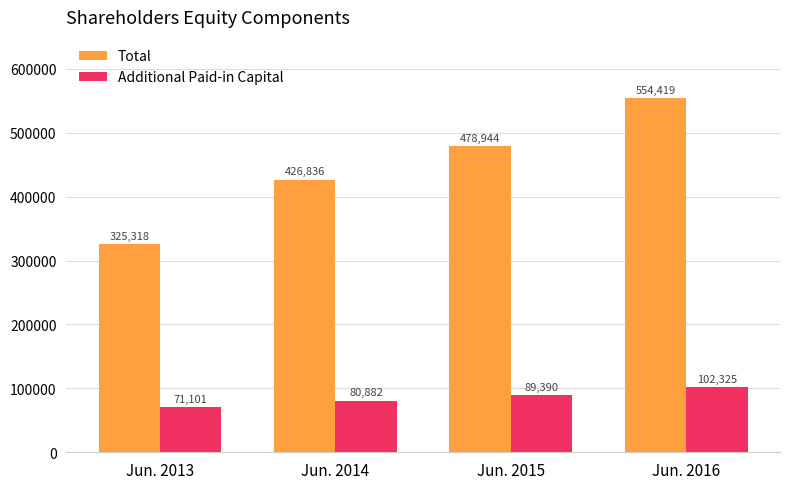

How many bars are there in total?

8